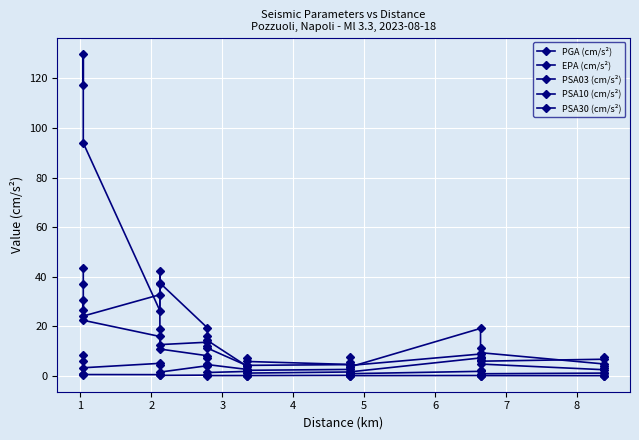

At which category does PSA30 (cm/s²) reach its first local valley?

3